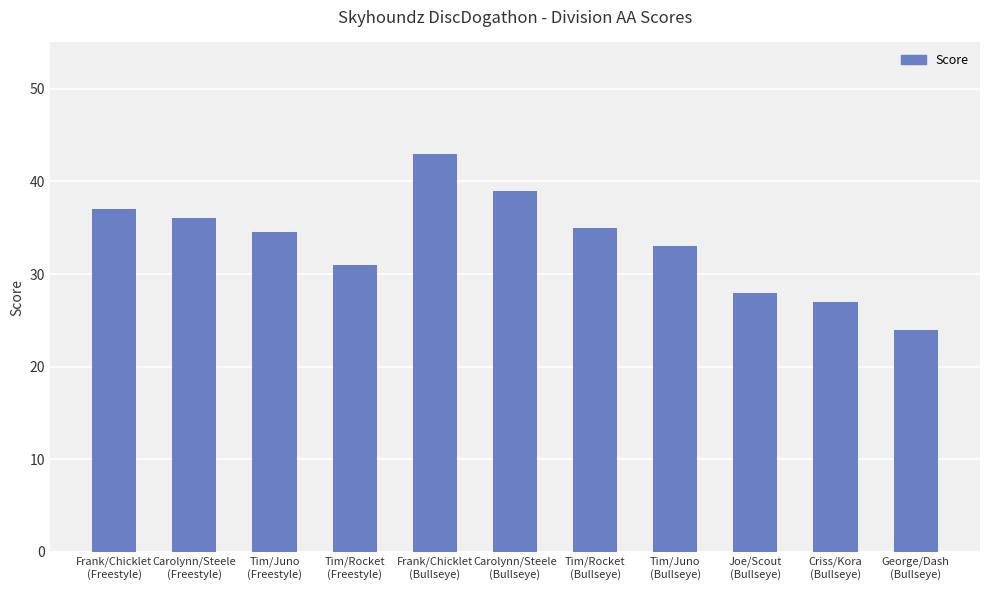

What is the change in value from Tim/Juno
(Bullseye) to George/Dash
(Bullseye)?

-9.0